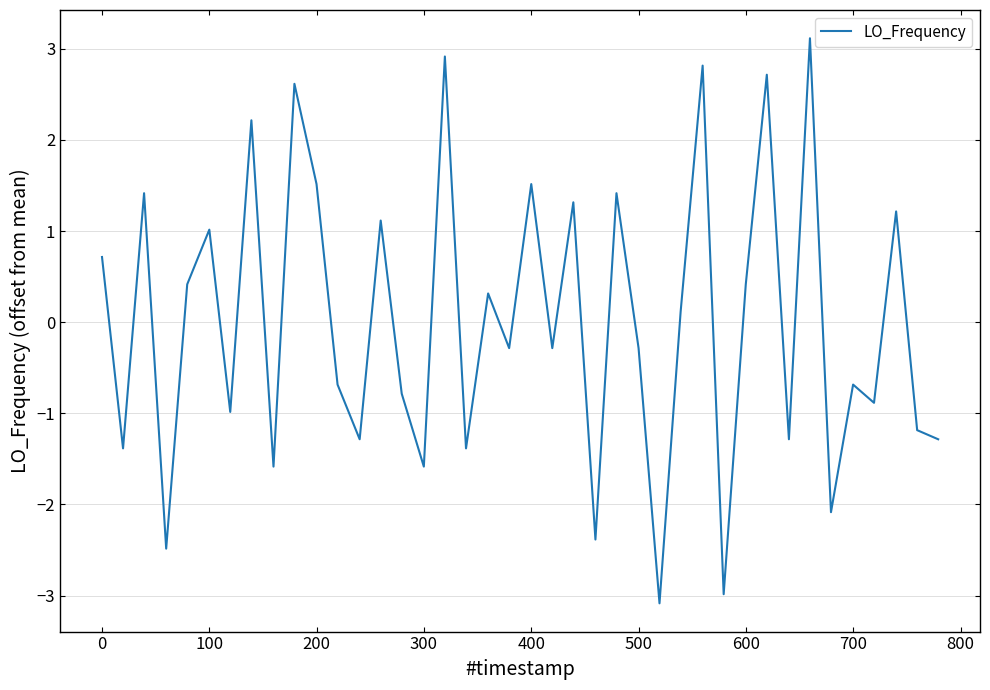

What is the maximum value shown in the chart?

3.1